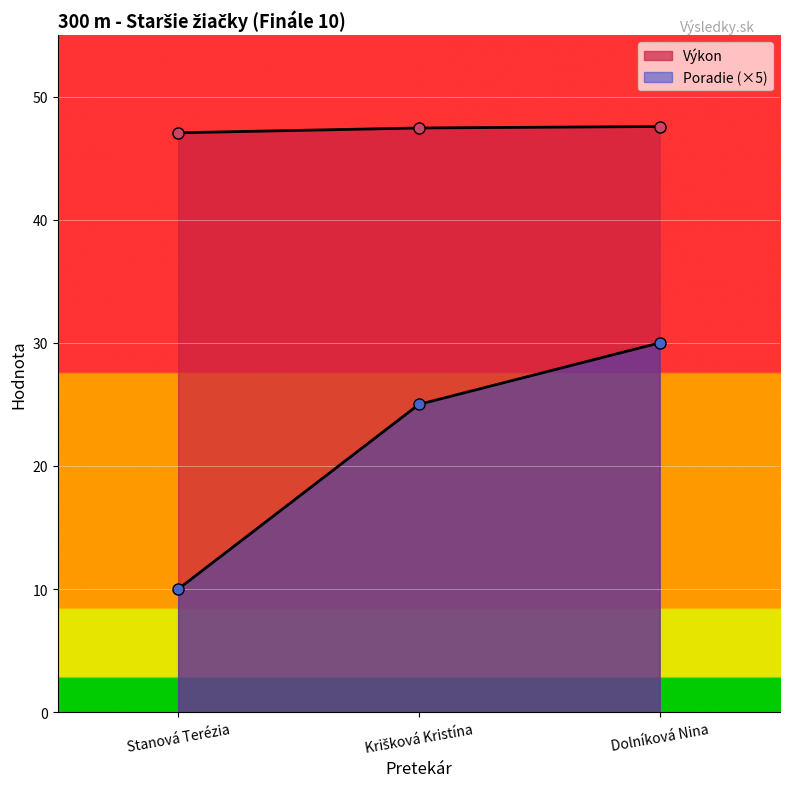

Which series changed the most between Krišková Kristína and Dolníková Nina?

Poradie